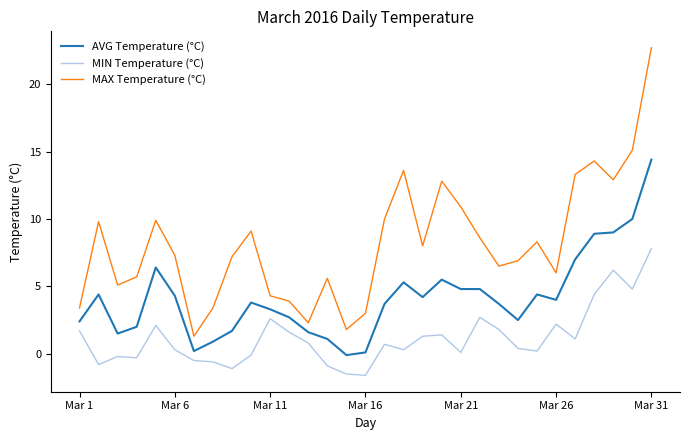

What is the maximum value shown in the chart?

22.7